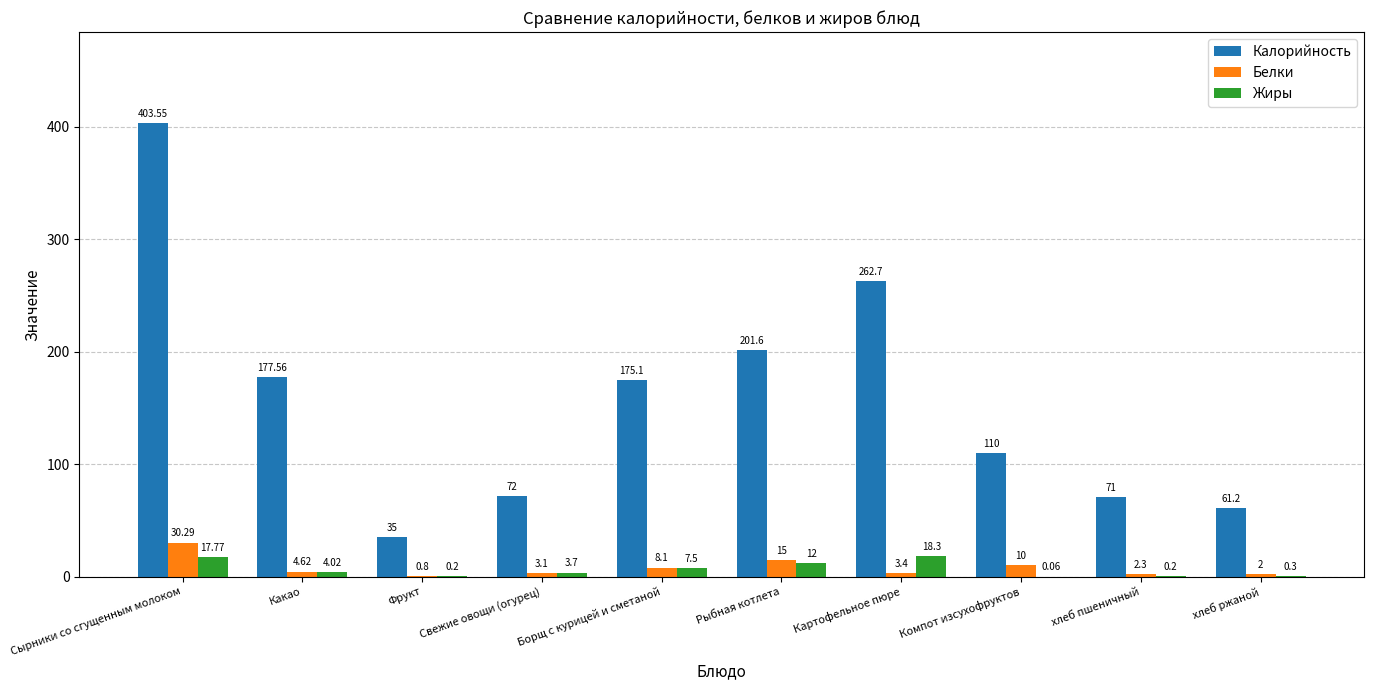

What are all the series names shown in the legend?

Калорийность, Белки, Жиры